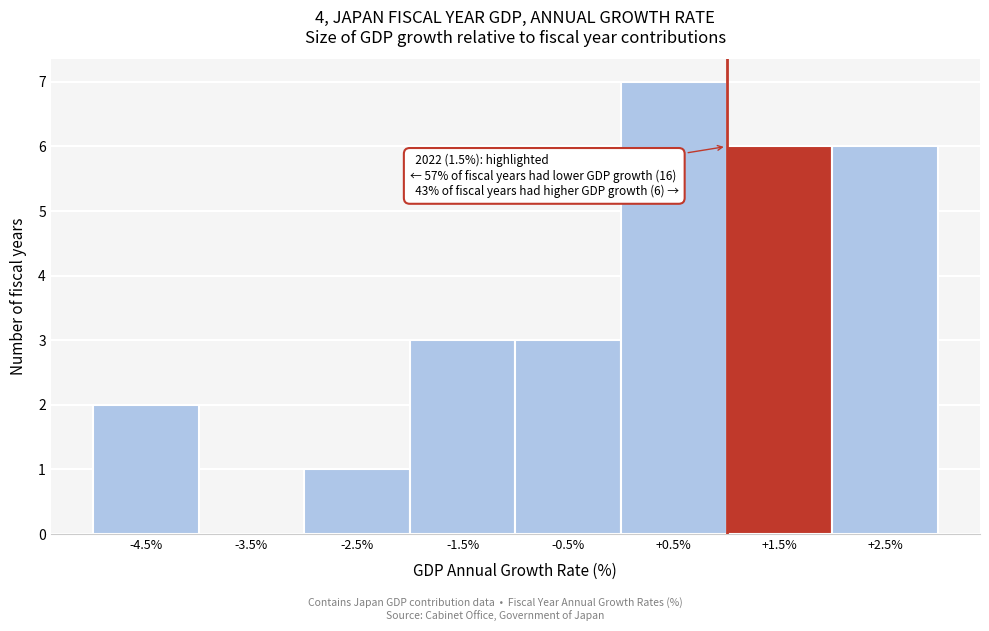

Reading left to right, extract all data points from this chart.

-4.5%=2	-3.5%=0	-2.5%=1	-1.5%=3	-0.5%=3	+0.5%=7	+1.5%=6	+2.5%=6